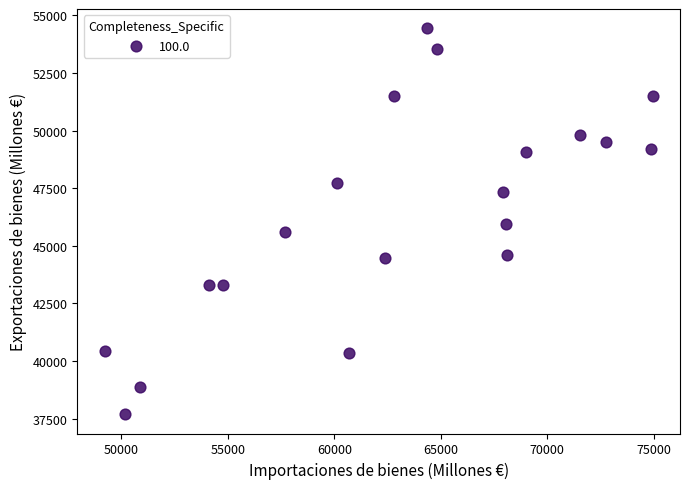

What is the range of Y values (max minus min)?

16751